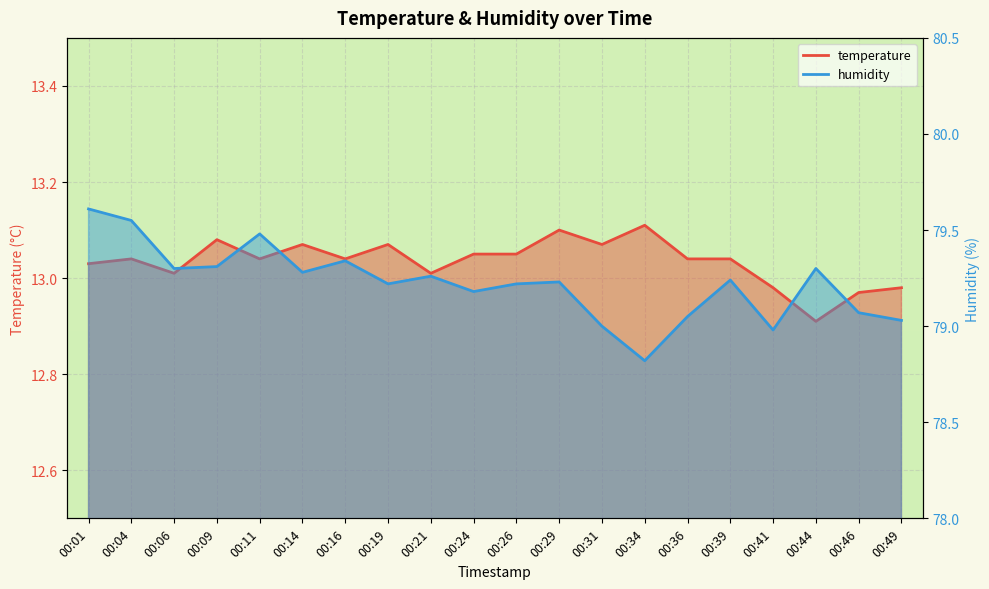

How many values in the humidity series exceed 79?

17